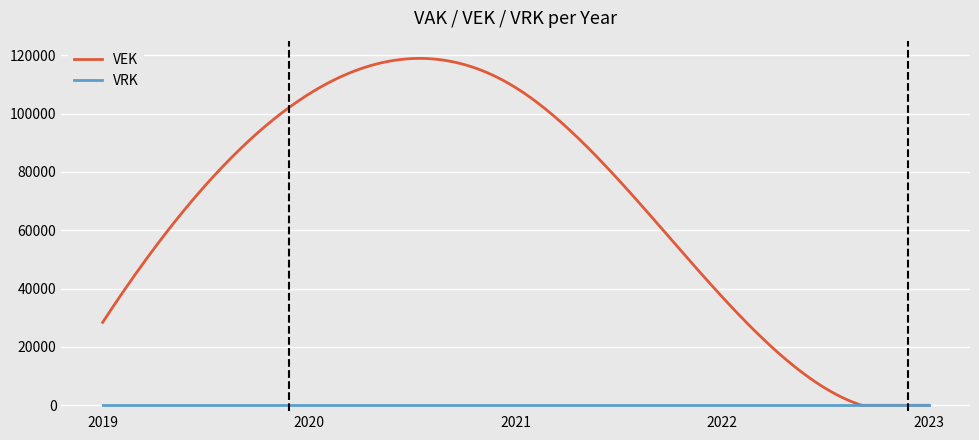

At how many categories does at least one series exceed 8042?

4